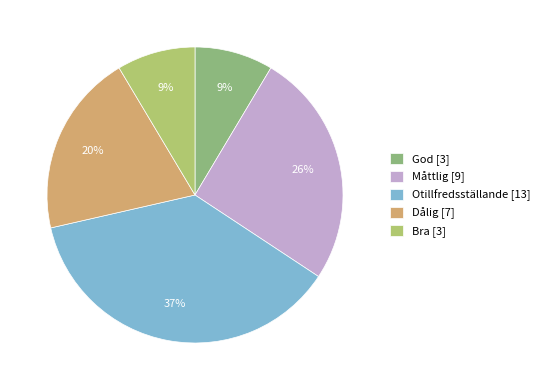

Is it true that Bra [3] is 9% of the pie?

True